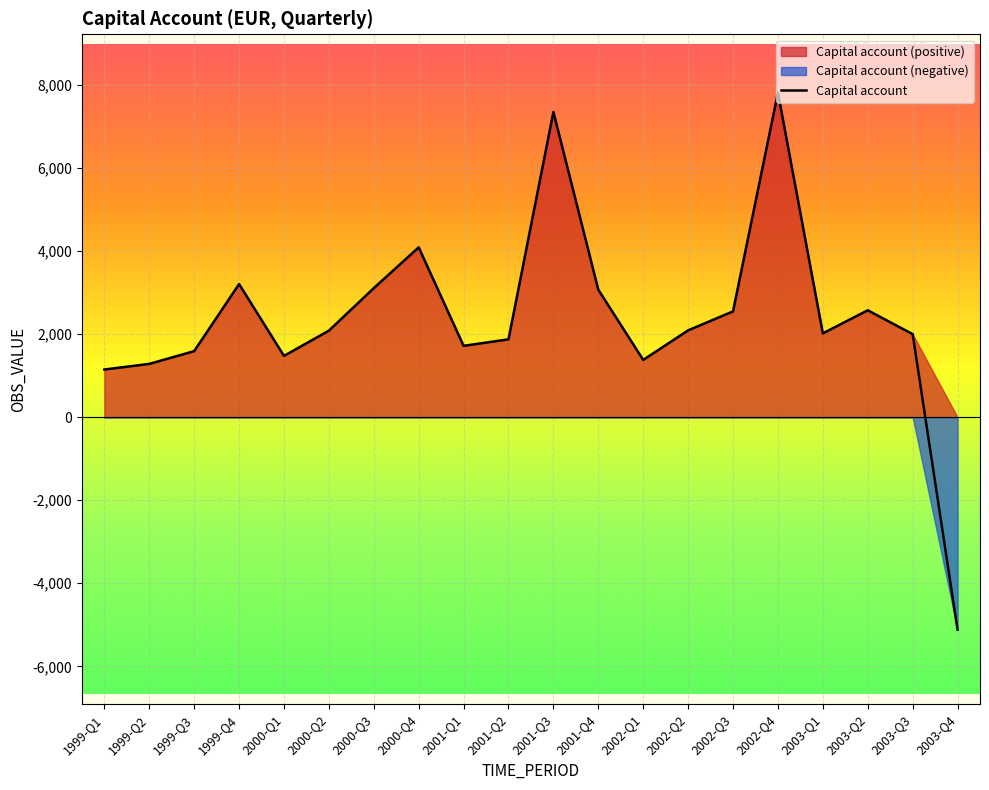

What is the ratio of the value at 2000-Q2 to the value at 2003-Q2?

0.8